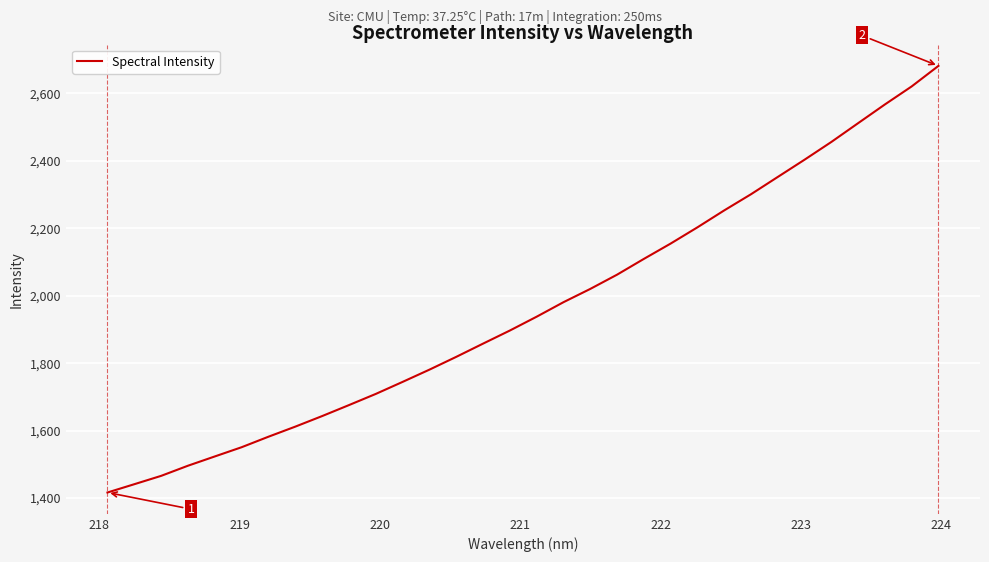

What is the greatest value displayed?

2681.3